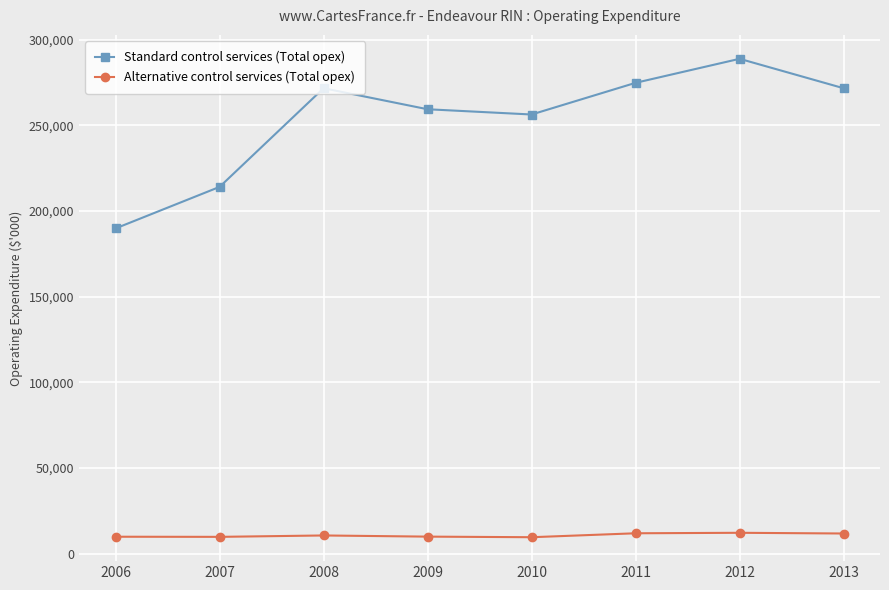

At 2006, list the series in order from largest to smallest.

Standard control services (Total opex), Alternative control services (Total opex)